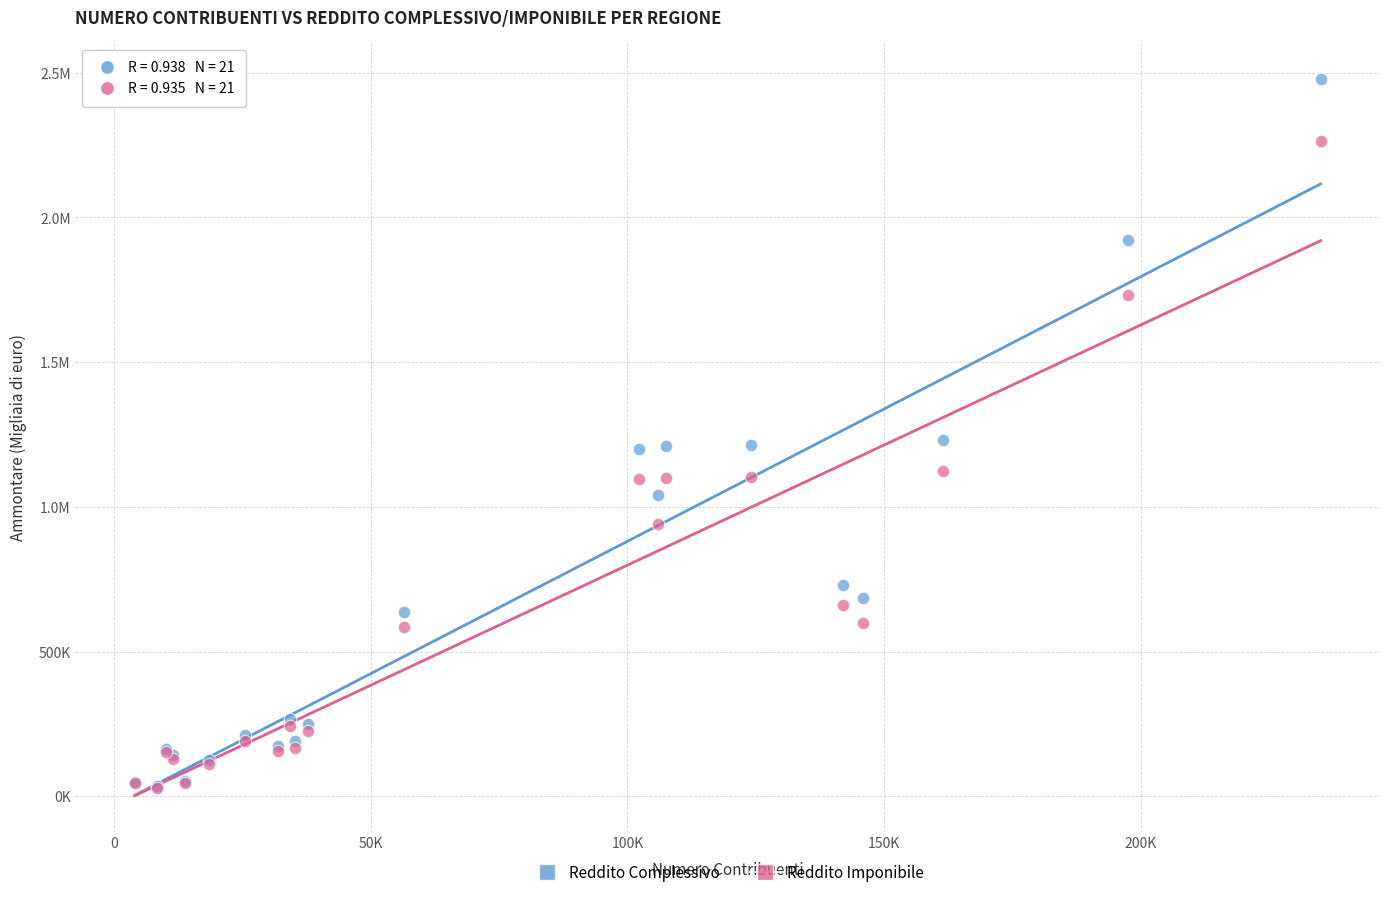

What are all the series names shown in the legend?

Reddito Complessivo, Reddito Imponibile